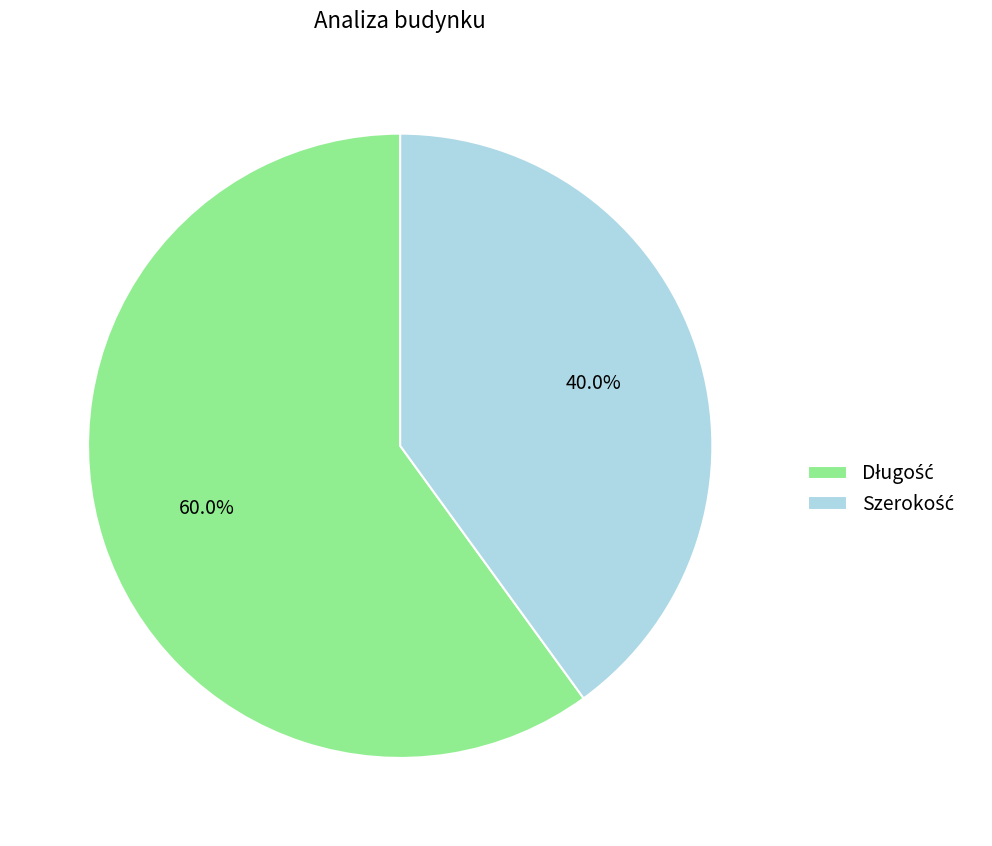

To the nearest percent, what is the difference between the largest and smallest slice percentages?

20%